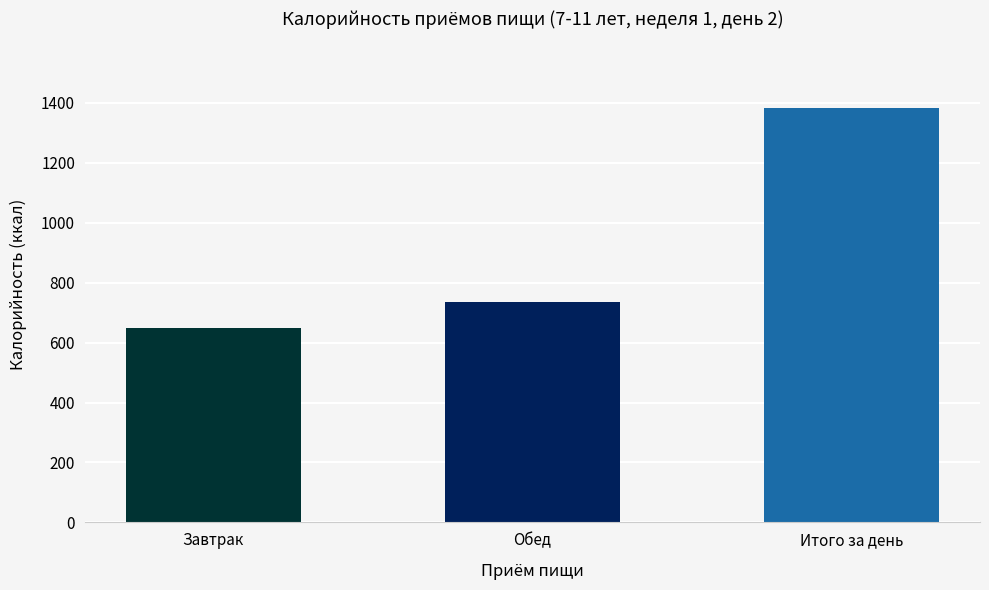

What is the difference between the second highest and minimum values?

87.0